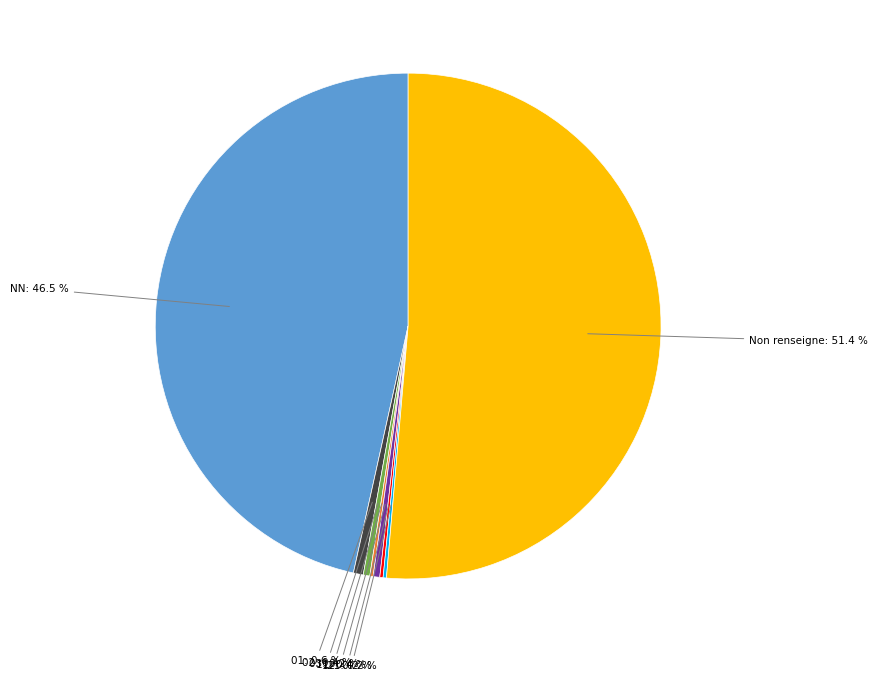

Does any single category account for the majority?

Yes